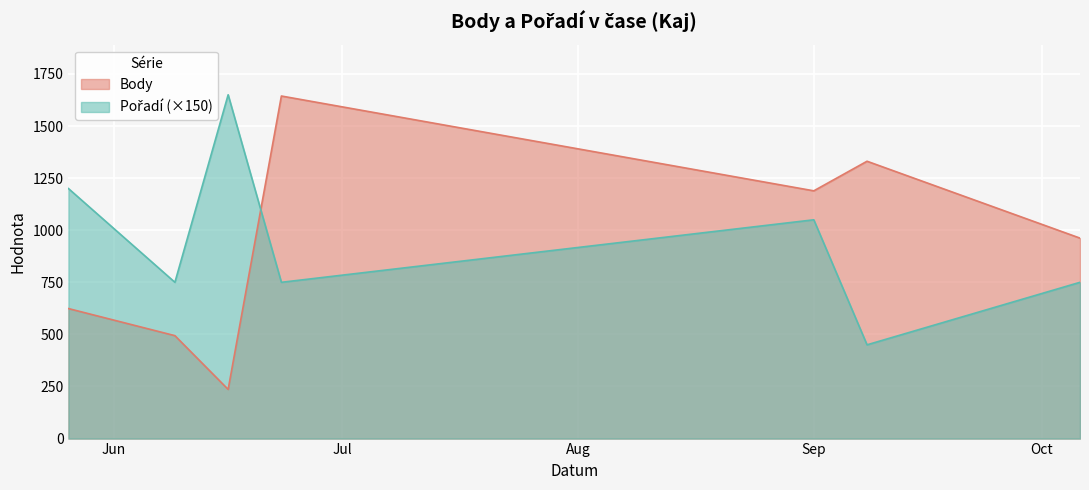

What is the average value of the Body series?

926